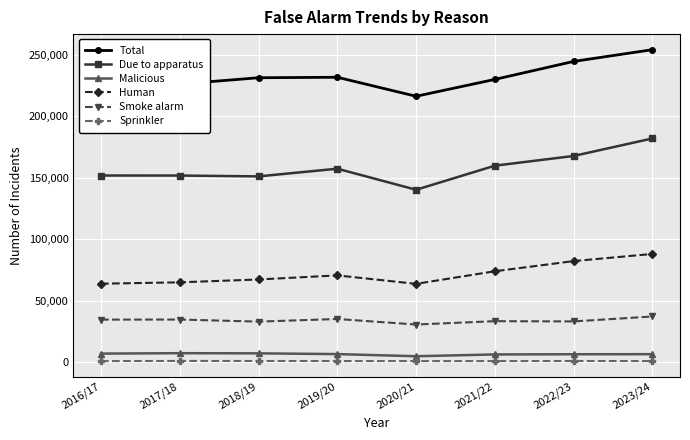

True or false: Human and Sprinkler intersect in this chart.

False